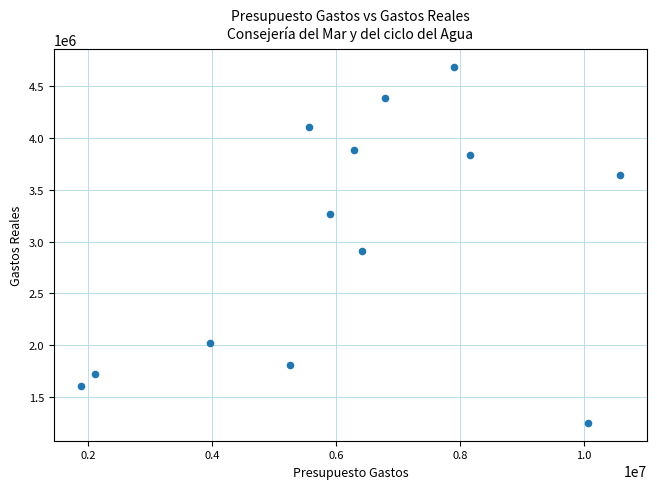

What is the range of Y values (max minus min)?

3422415.5